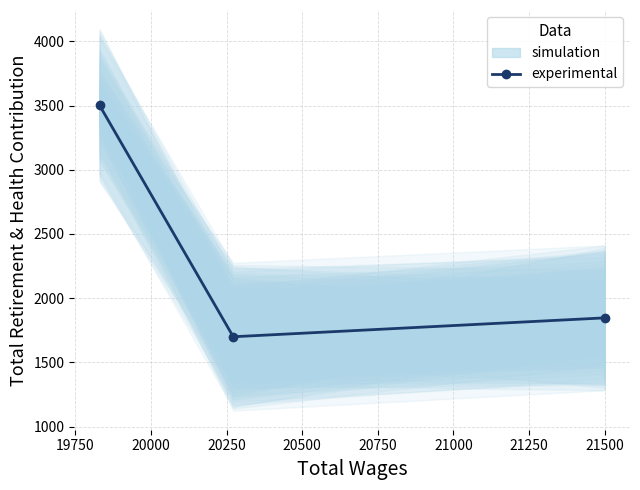

Is it true that the value at 19500 is 5340?

False